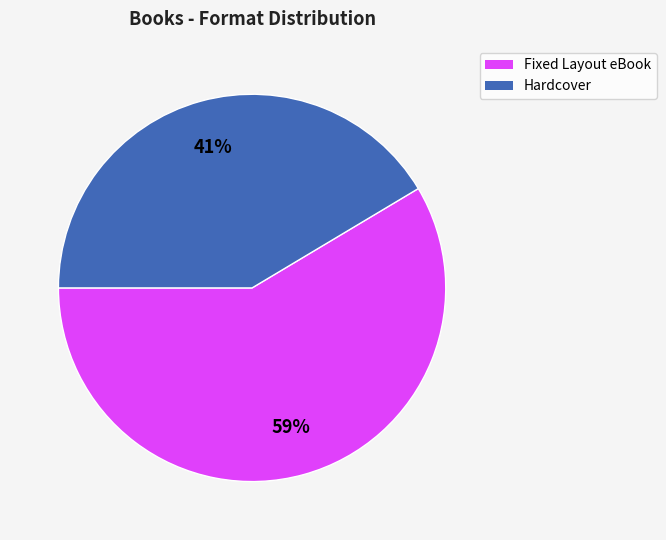

Does any single category account for the majority?

Yes